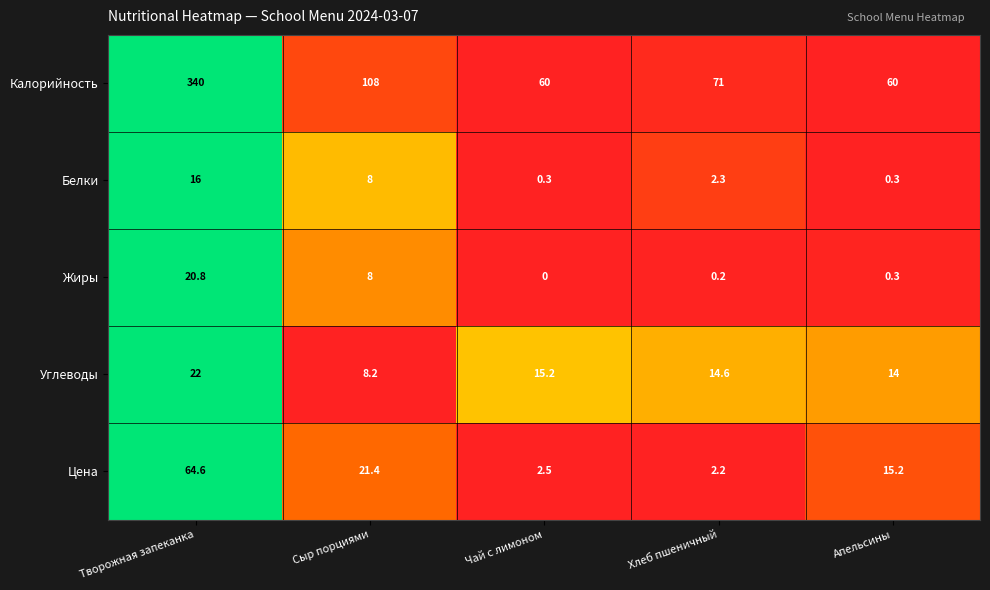

What is the difference between the highest and lowest values at Сыр порциями?

100.0